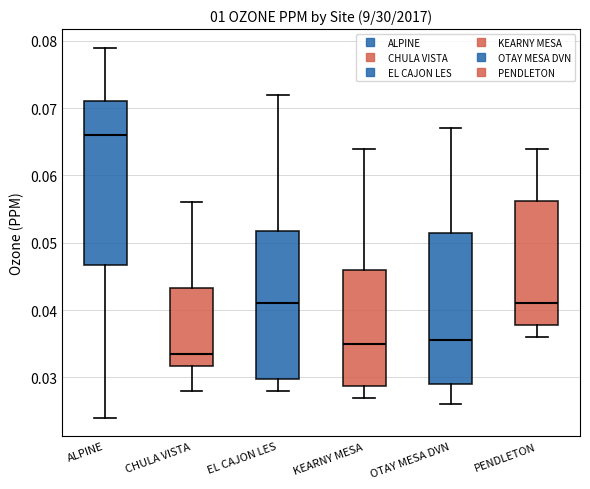

Comparing the boxes themselves (not the whiskers), which one is the tallest?

ALPINE